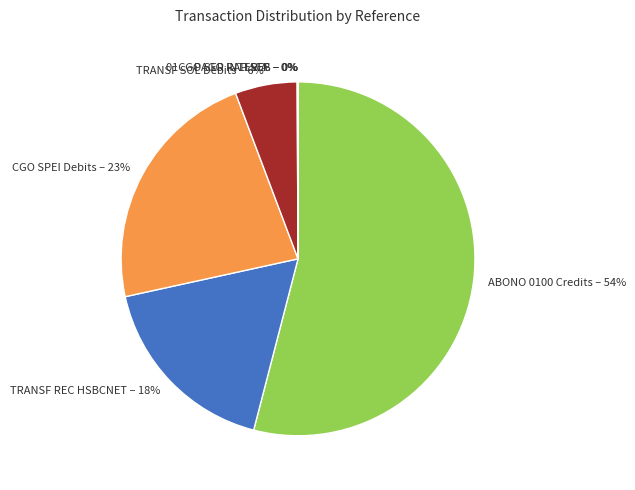

To the nearest percent, what portion does CGO SPEI Debits – 23% represent?

23%